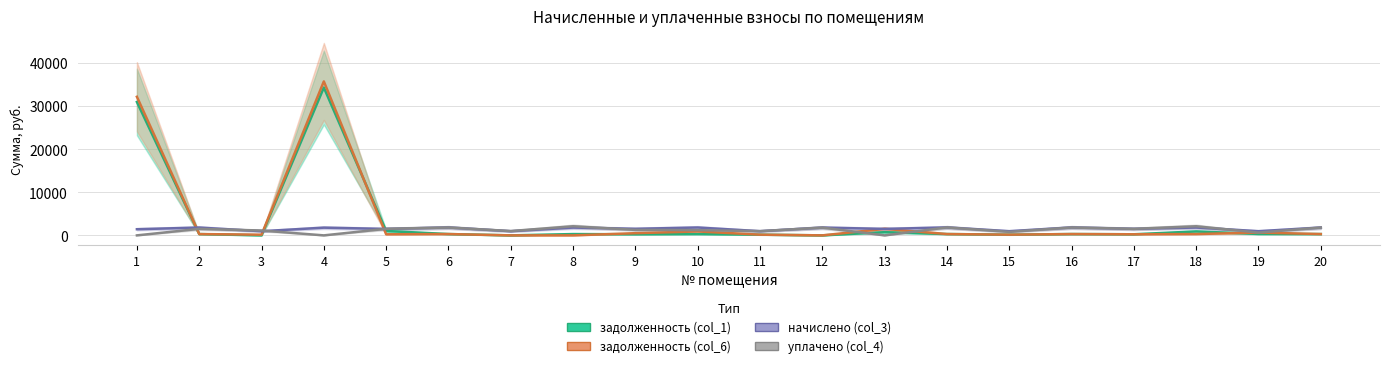

At how many categories does at least one series exceed 12479?

2